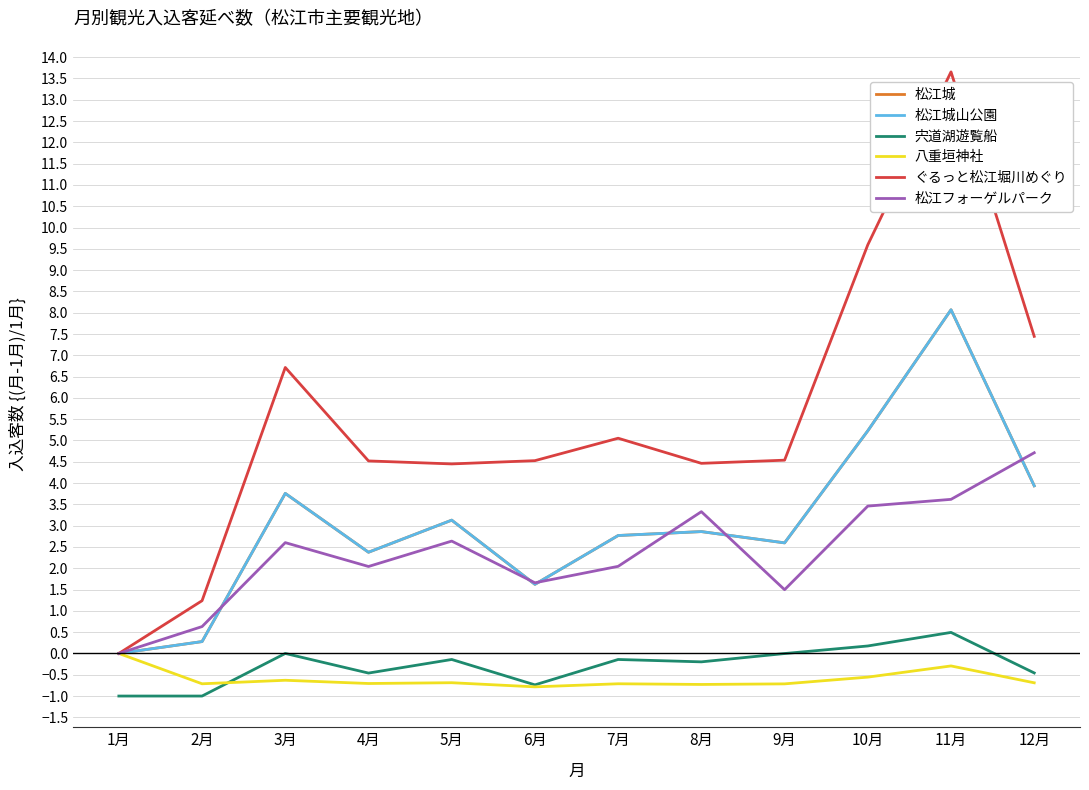

What is the difference between the 八重垣神社 values at 6月 and 3月?

0.2